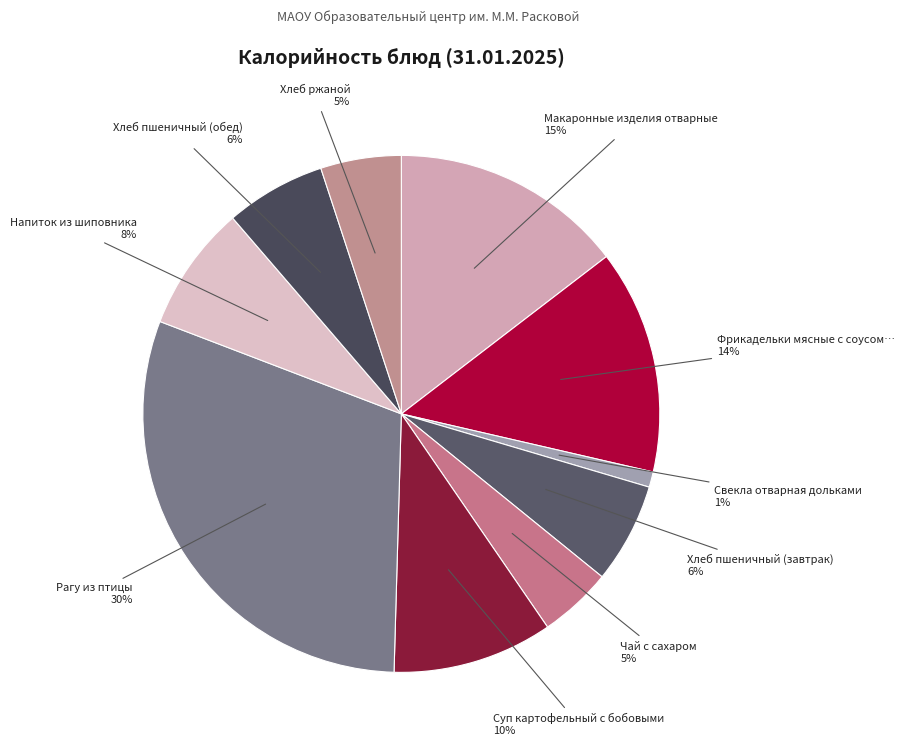

Count the number of slices in the pie.

10